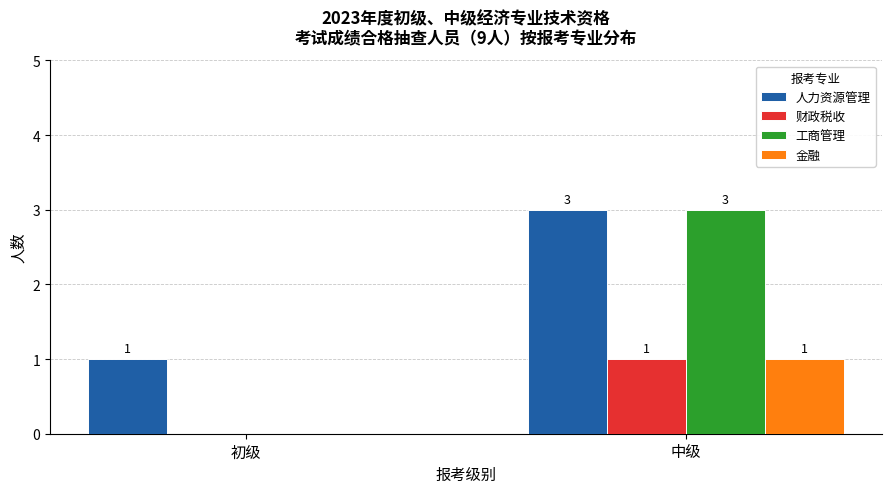

How many 工商管理 values are between 0 and 3?

2